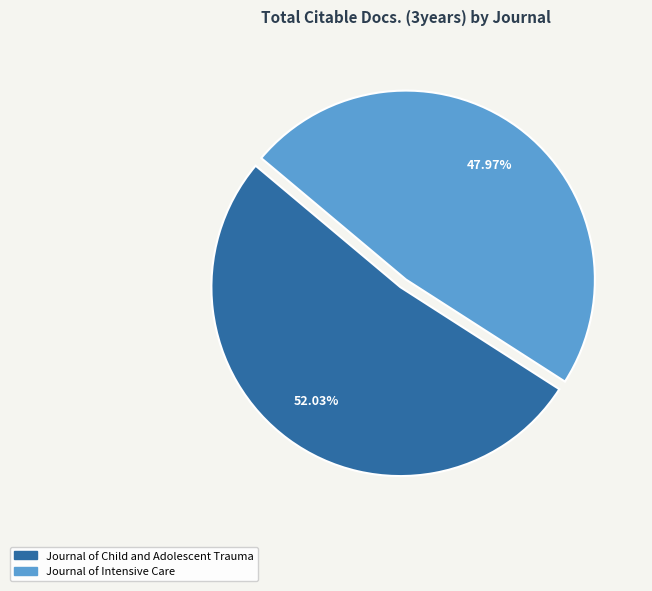

Is there a majority slice in this chart?

Yes